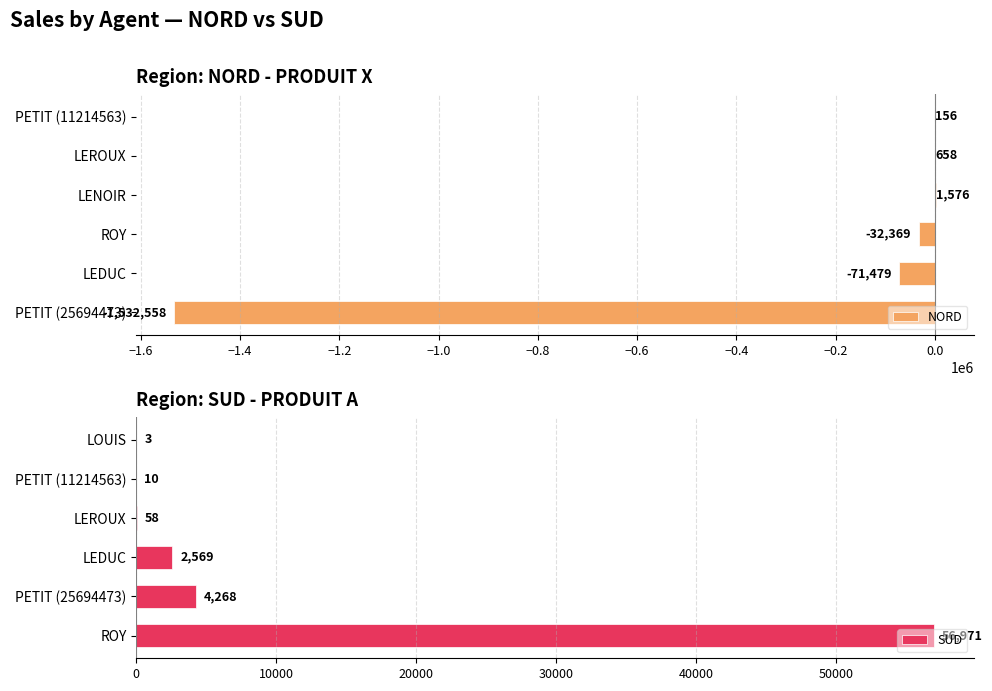

True or false: SUD has a value of 58 at LEROUX.

True